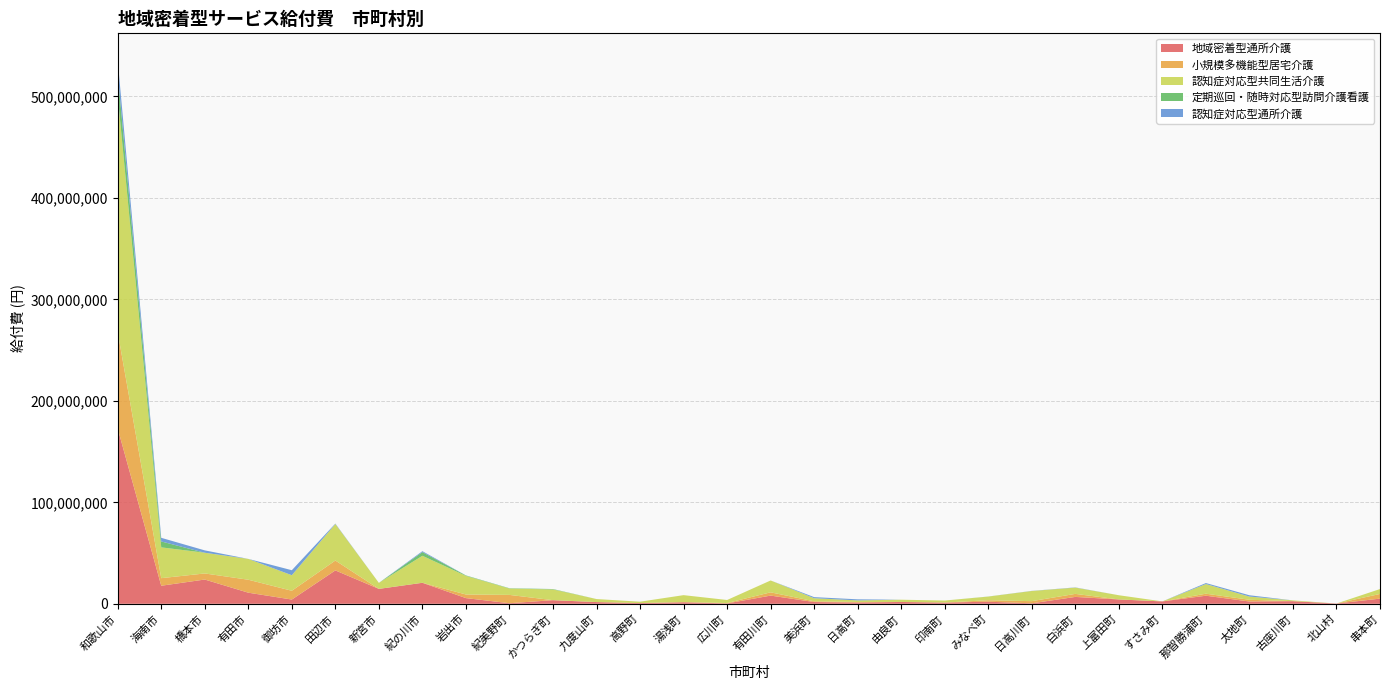

Reading left to right, transcribe all the data shown in this chart.

地域密着型通所介護: 和歌山市=172674708	海南市=17792982	橋本市=23904348	有田市=10940965	御坊市=4187508	田辺市=32894646	新宮市=14695012	紀の川市=20694281	岩出市=5599269	紀美野町=561388	かつらぎ町=3557129	九度山町=1702287	高野町=710586	湯浅町=1504516	広川町=359559	有田川町=8076870	美浜町=1739691	日高町=1271401	由良町=1803884	印南町=1221399	みなべ町=2066429	日高川町=464091	白浜町=6776897	上富田町=4282912	すさみ町=2351867	那智勝浦町=7957640	太地町=2263299	古座川町=2585025	北山村=256536	串本町=5096754
小規模多機能型居宅介護: 和歌山市=94907693	海南市=7458392	橋本市=5986760	有田市=12761143	御坊市=8645669	田辺市=9727641	新宮市=0	紀の川市=0	岩出市=3567829	紀美野町=8190506	かつらぎ町=0	九度山町=0	高野町=0	湯浅町=280692	広川町=390519	有田川町=3222045	美浜町=715212	日高町=491337	由良町=0	印南町=0	みなべ町=1430622	日高川町=2138040	白浜町=2981619	上富田町=0	すさみ町=0	那智勝浦町=1988344	太地町=1694736	古座川町=0	北山村=0	串本町=4597453
認知症対応型共同生活介護: 和歌山市=232959137	海南市=30346547	橋本市=20411874	有田市=20542140	御坊市=15315100	田辺市=35994205	新宮市=5904603	紀の川市=26597627	岩出市=18332171	紀美野町=6249418	かつらぎ町=10574449	九度山町=2966117	高野町=1352802	湯浅町=6727366	広川町=2992680	有田川町=11673864	美浜町=3037511	日高町=1590093	由良町=2215133	印南町=1978623	みなべ町=3571423	日高川町=10010195	白浜町=6182505	上富田町=4140837	すさみ町=0	那智勝浦町=9504182	太地町=3156813	古座川町=770184	北山村=0	串本町=4832181
定期巡回・随時対応型訪問介護看護: 和歌山市=21679575	海南市=5828331	橋本市=0	有田市=0	御坊市=0	田辺市=0	新宮市=0	紀の川市=3653289	岩出市=417330	紀美野町=298213	かつらぎ町=375779	九度山町=0	高野町=0	湯浅町=0	広川町=0	有田川町=0	美浜町=0	日高町=0	由良町=0	印南町=0	みなべ町=91222	日高川町=0	白浜町=0	上富田町=0	すさみ町=0	那智勝浦町=0	太地町=0	古座川町=0	北山村=0	串本町=0
認知症対応型通所介護: 和歌山市=13100848	海南市=3574207	橋本市=2328091	有田市=0	御坊市=4930967	田辺市=426834	新宮市=0	紀の川市=899982	岩出市=62928	紀美野町=17847	かつらぎ町=38358	九度山町=0	高野町=0	湯浅町=0	広川町=0	有田川町=0	美浜町=1064538	日高町=1041453	由良町=0	印南町=0	みなべ町=0	日高川町=120951	白浜町=209394	上富田町=0	すさみ町=0	那智勝浦町=988146	太地町=1284840	古座川町=0	北山村=0	串本町=0